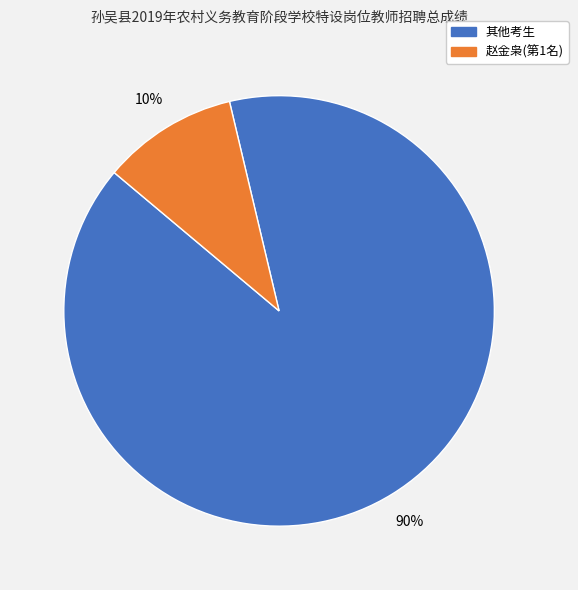

How many segments does this pie chart have?

2